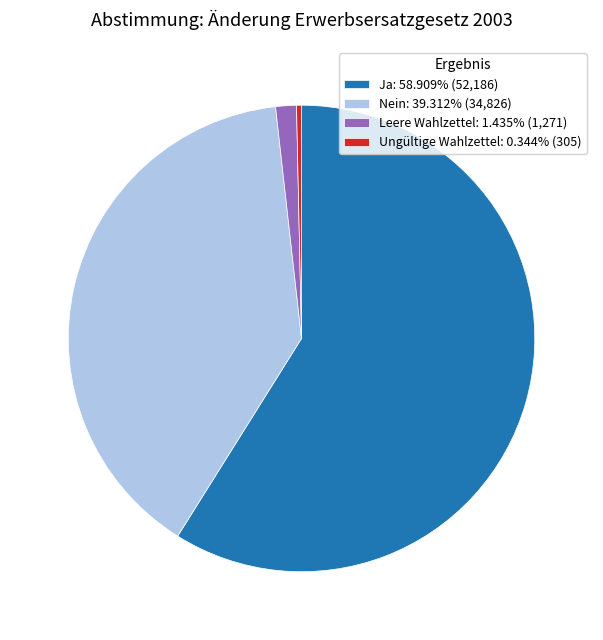

Is the sum of Nein: 39.312% (34,826) and Leere Wahlzettel: 1.435% (1,271) greater than half?

No